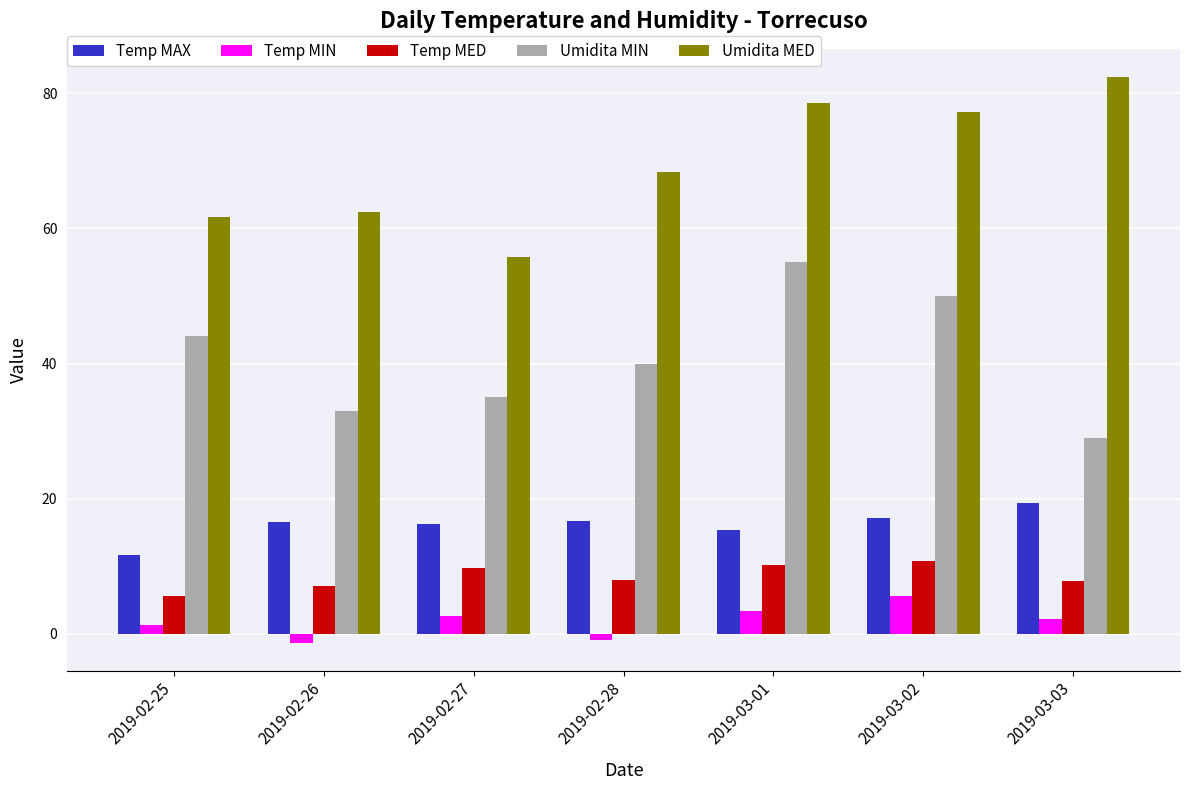

How many values in Temp MIN are above zero?

5